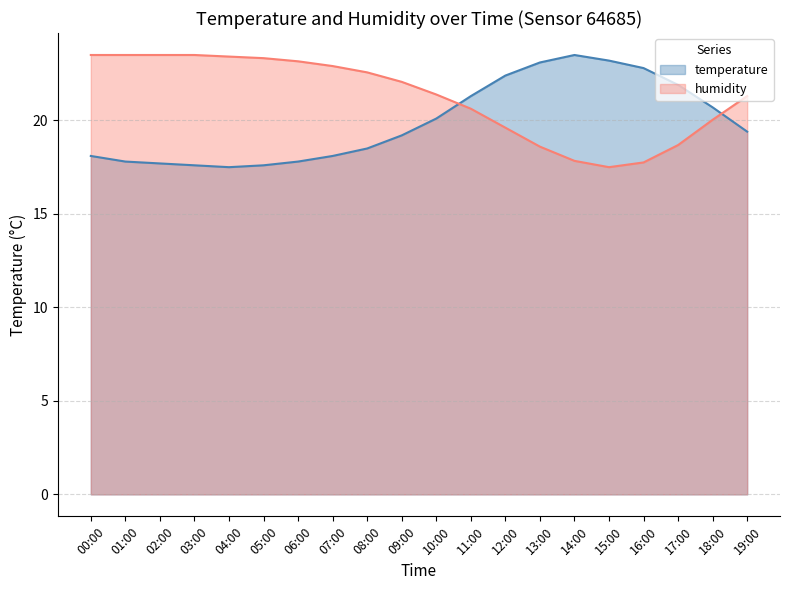

Does the chart have visible grid lines?

Yes